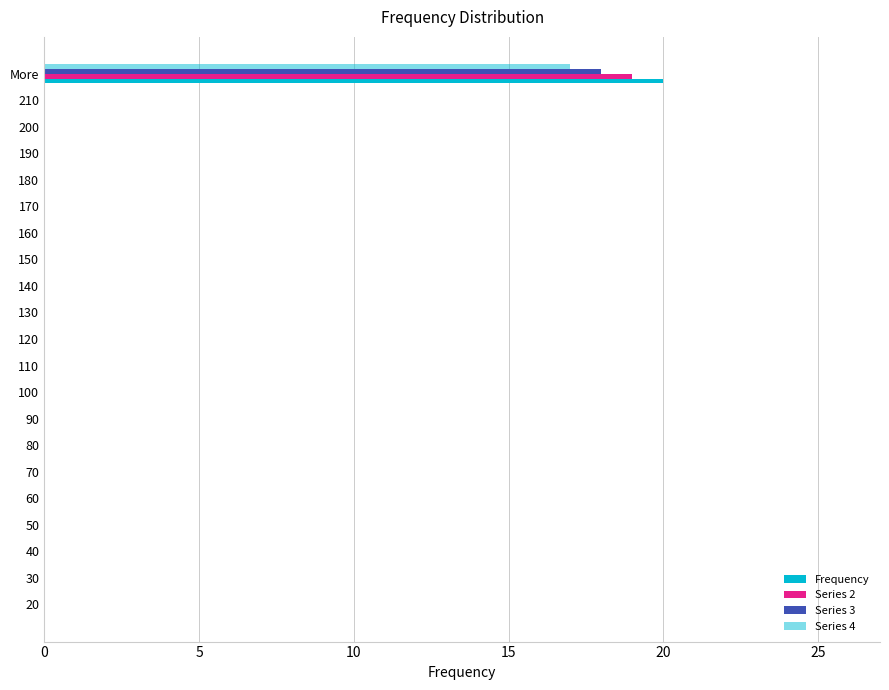

How many series are shown in this chart?

4